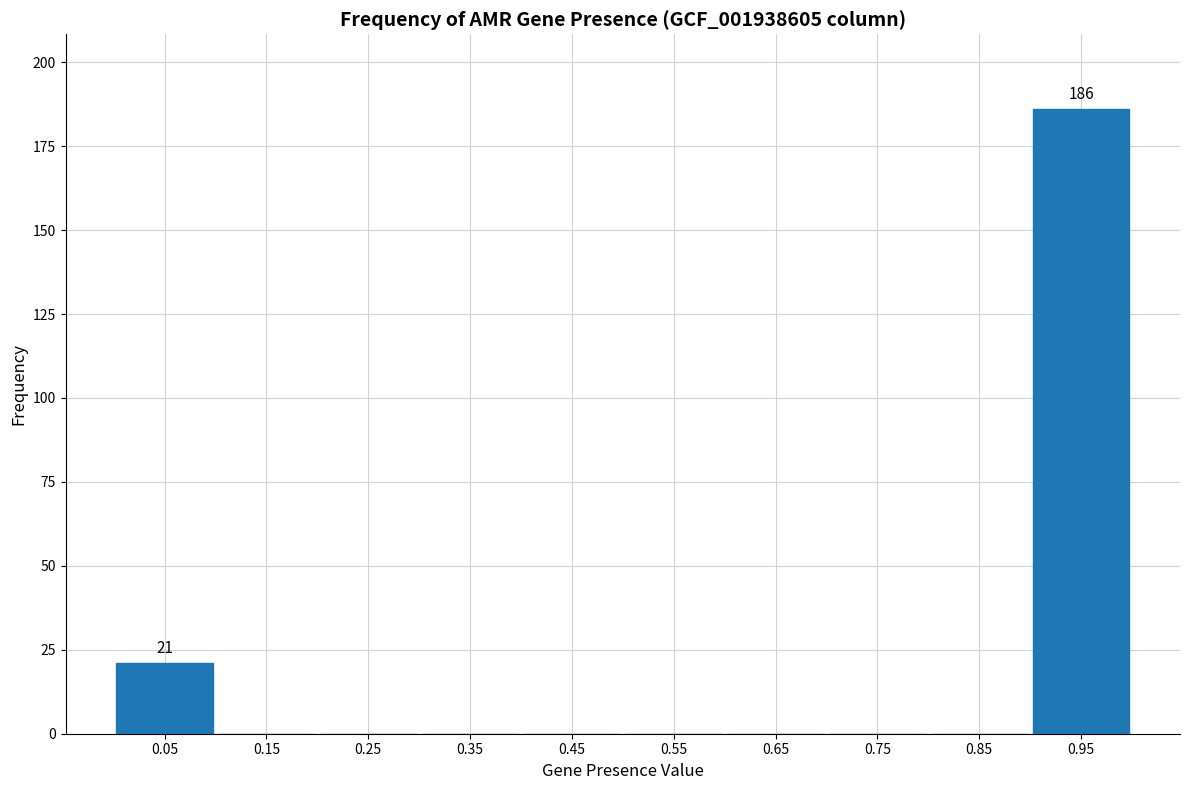

Over which range of the x-axis is the bar tallest?

0.9 to 1.0